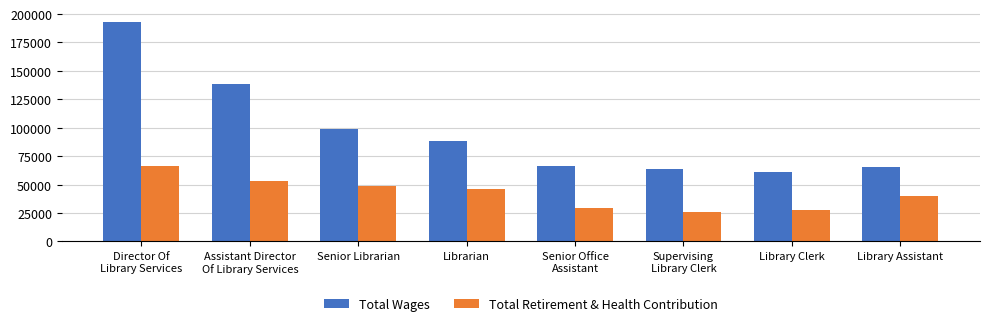

Which category has the highest value in the Total Retirement & Health Contribution series?

Director Of
Library Services